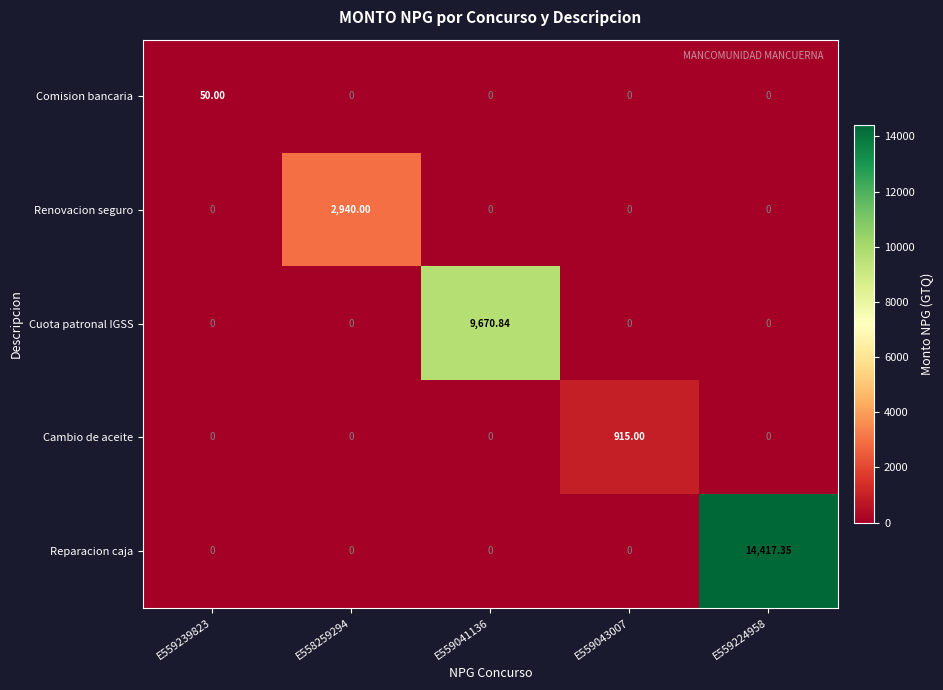

List the series in order of their peak value, lowest first.

Comision bancaria, Cambio de aceite, Renovacion seguro, Cuota patronal IGSS, Reparacion caja